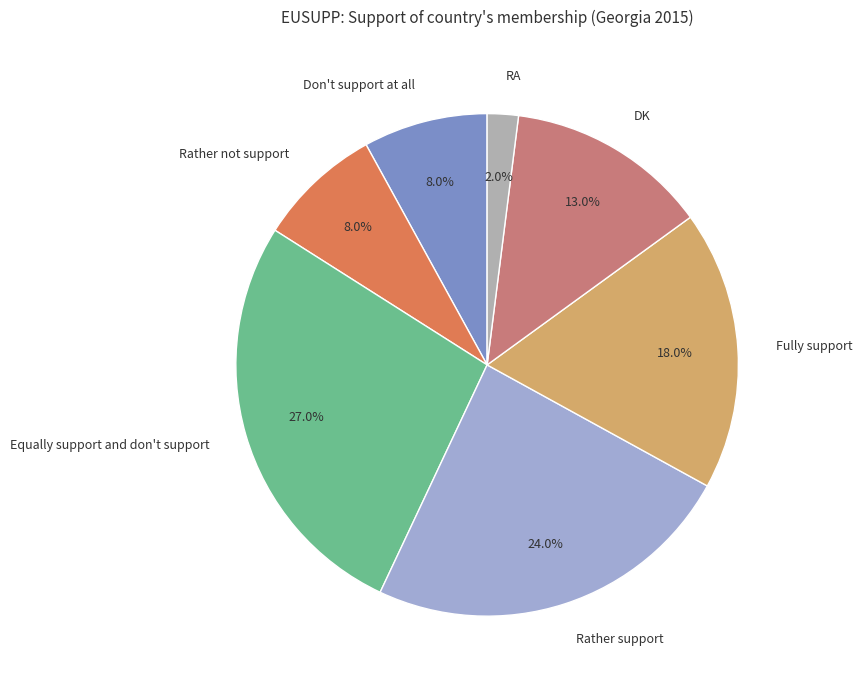

What is the ratio of the value at RA to the value at Rather support?

0.1